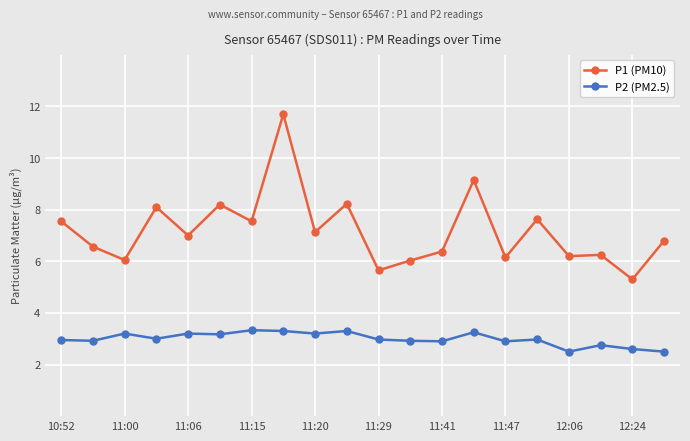

Which series has the largest range (max minus min)?

P1 (PM10)